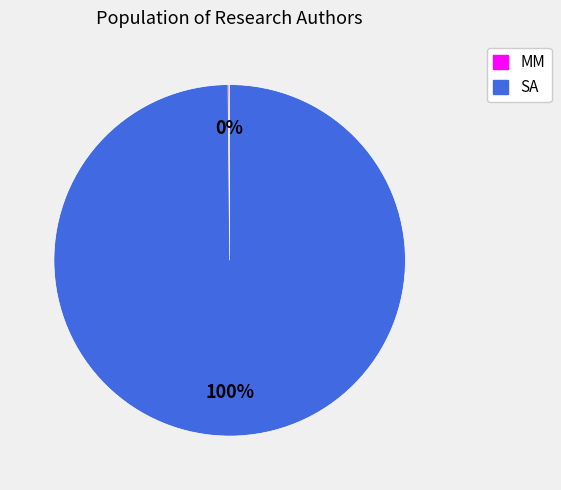

Is it true that SA is 89% of the pie?

False